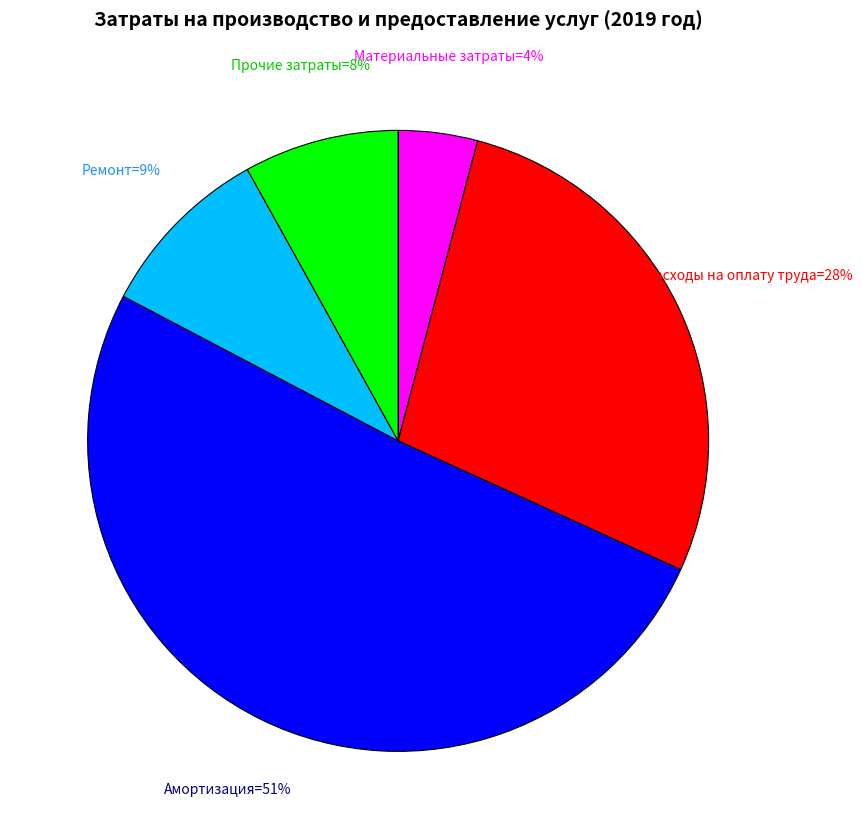

Is there a majority slice in this chart?

Yes